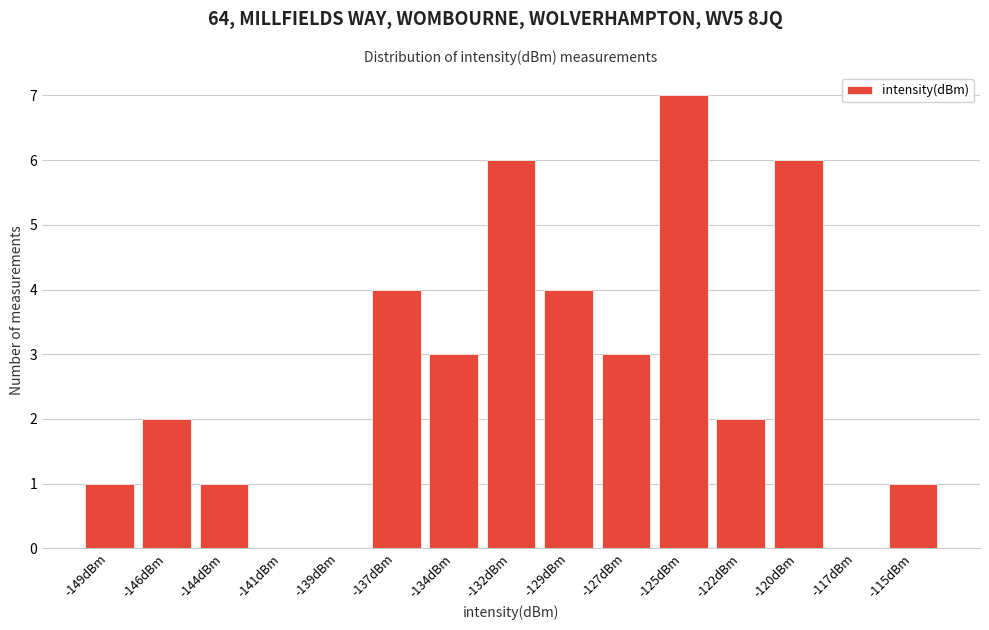

Reading left to right, what are all the values shown in this chart?

-149dBm=1	-146dBm=2	-144dBm=1	-141dBm=0	-139dBm=0	-137dBm=4	-134dBm=3	-132dBm=6	-129dBm=4	-127dBm=3	-125dBm=7	-122dBm=2	-120dBm=6	-117dBm=0	-115dBm=1